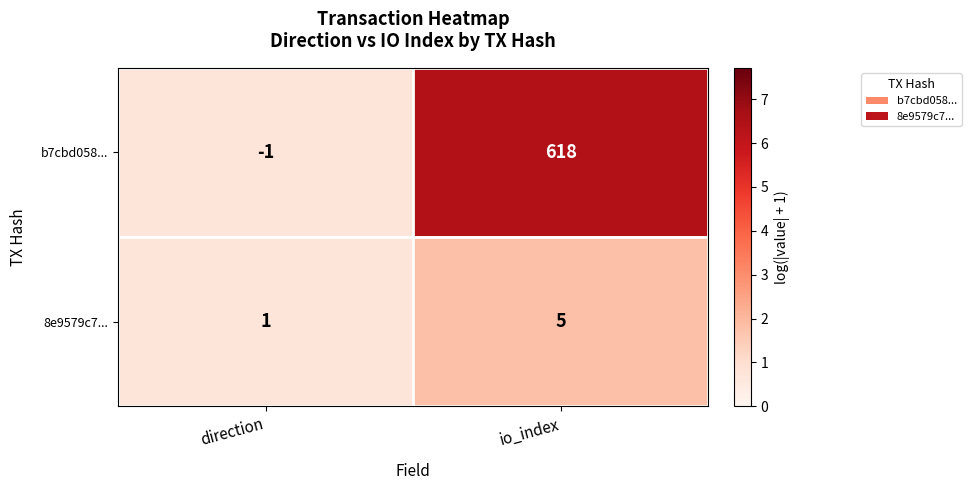

What is the difference between the maximum and minimum values in the 8e9579c7... series?

4